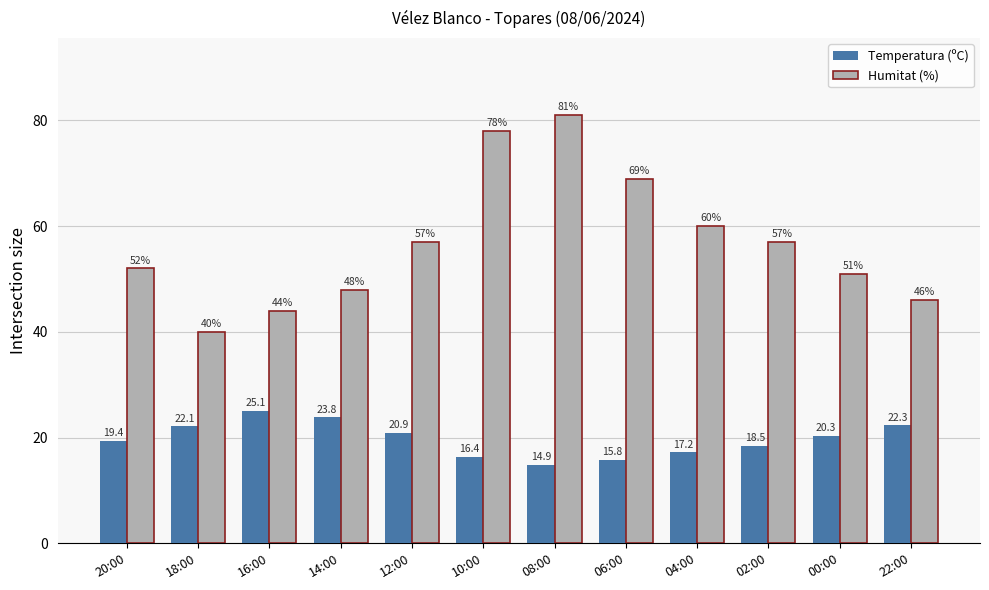

Reading left to right, extract all data points from this chart.

Temperatura (ºC): 19.4	22.1	25.1	23.8	20.9	16.4	14.9	15.8	17.2	18.5	20.3	22.3
Humitat (%): 52.0	40.0	44.0	48.0	57.0	78.0	81.0	69.0	60.0	57.0	51.0	46.0